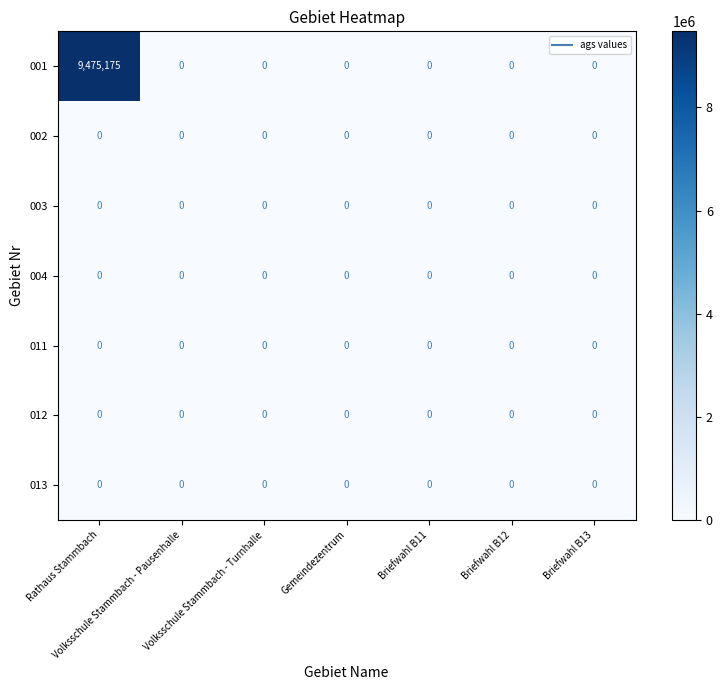

What is the difference between the maximum and second lowest values in the 001 series?

9475175